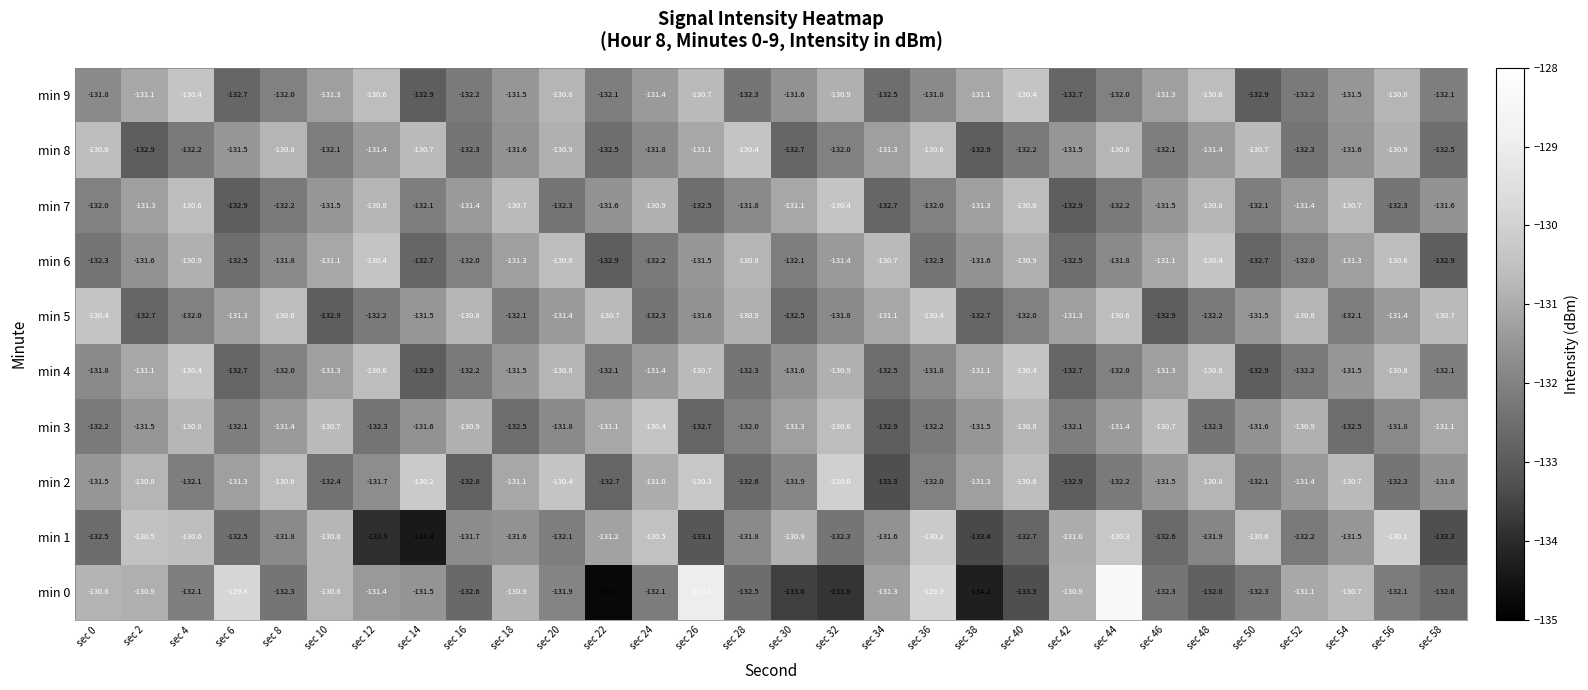

What is the lowest value of the min 2 series?

-133.3